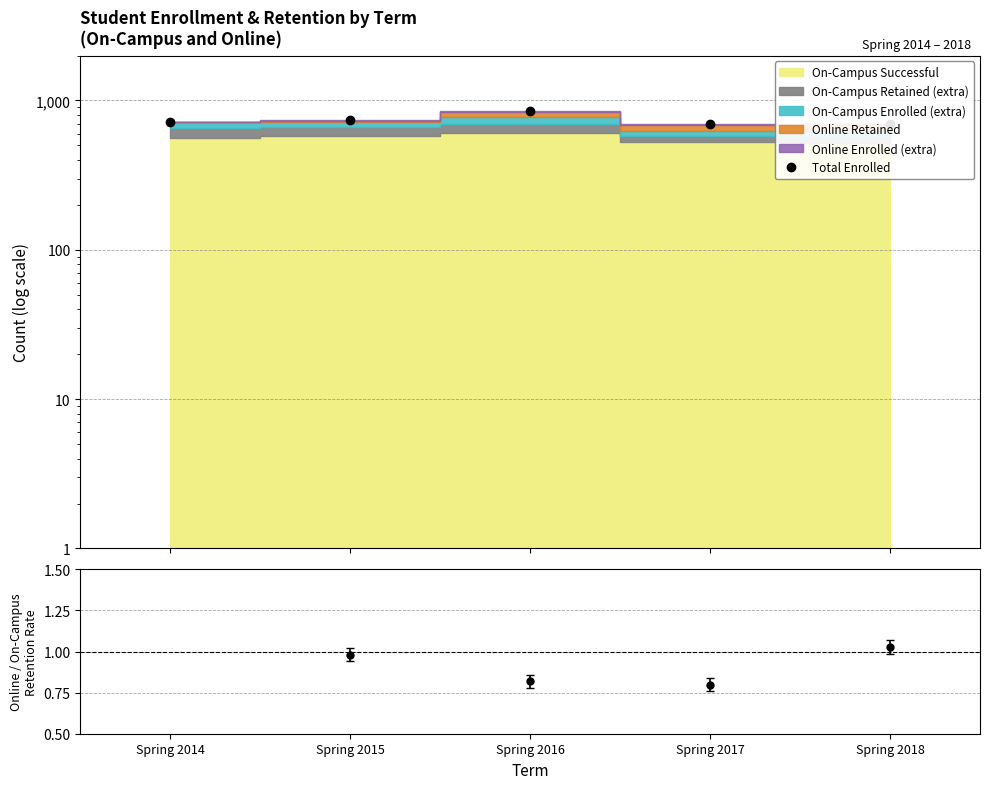

What is the minimum value shown in the chart?

696